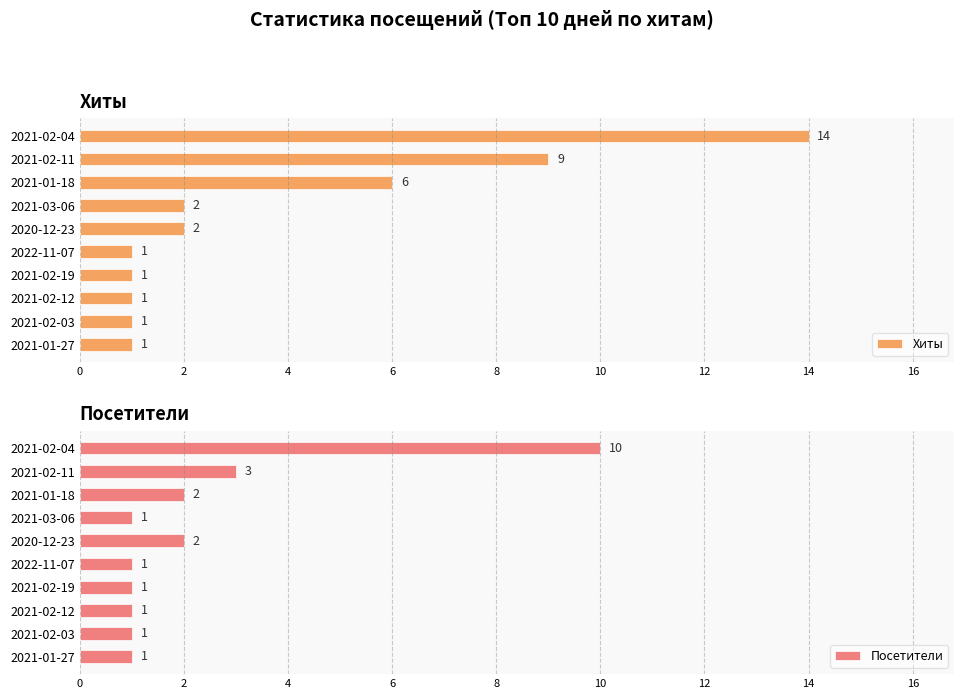

Where is Хиты nearest to the value 7?

2021-01-18